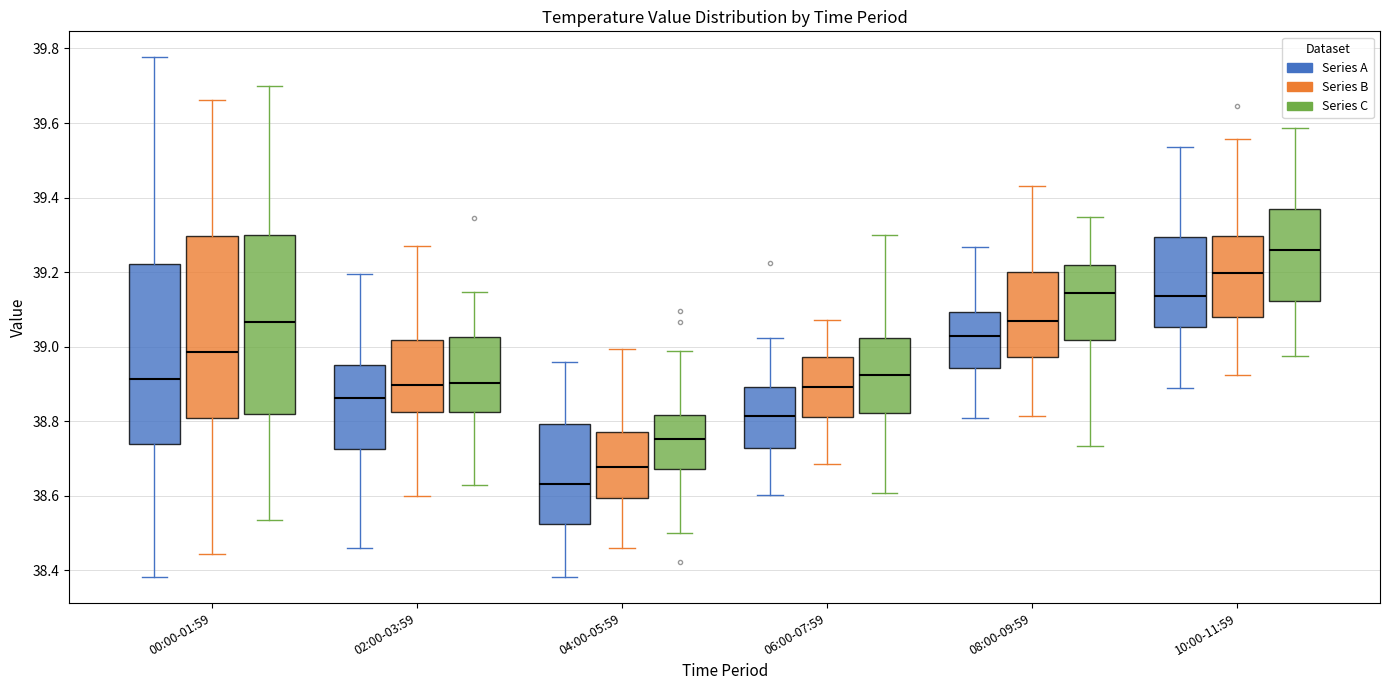

Which box's median line is the lowest?

04:00-05:59 (Series A)